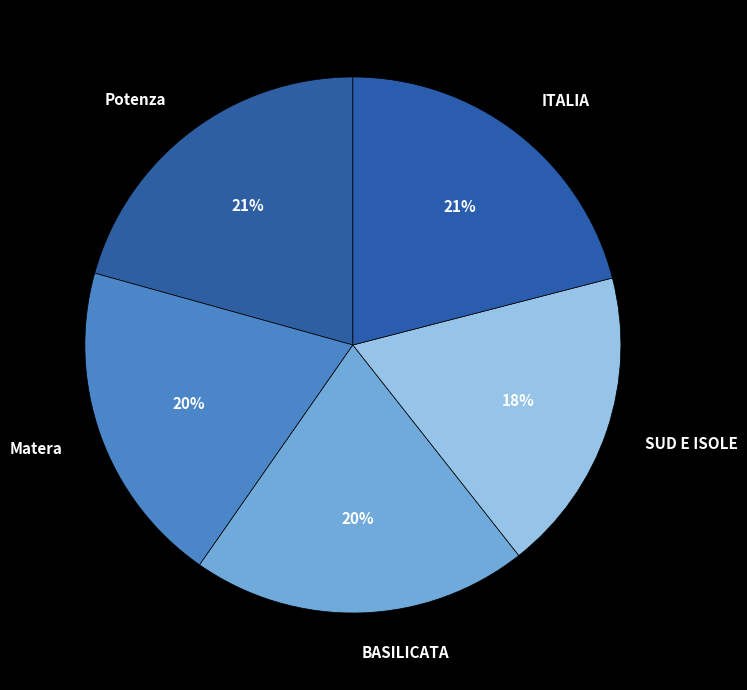

Which slice is the smallest?

SUD E ISOLE